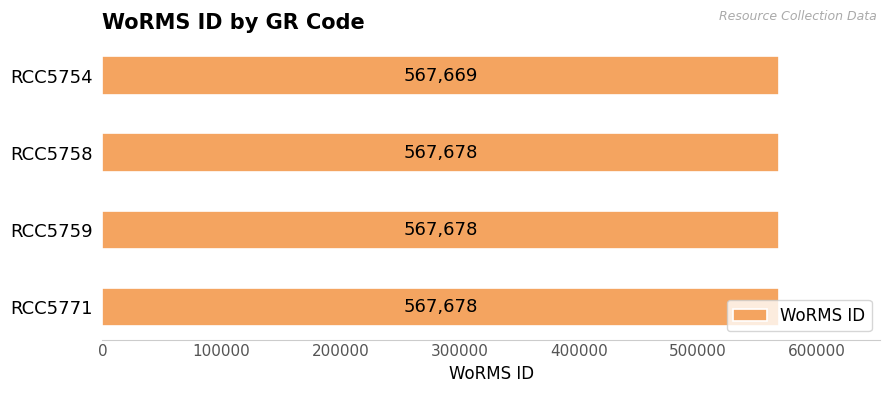

How many data points are less than 567678?

1